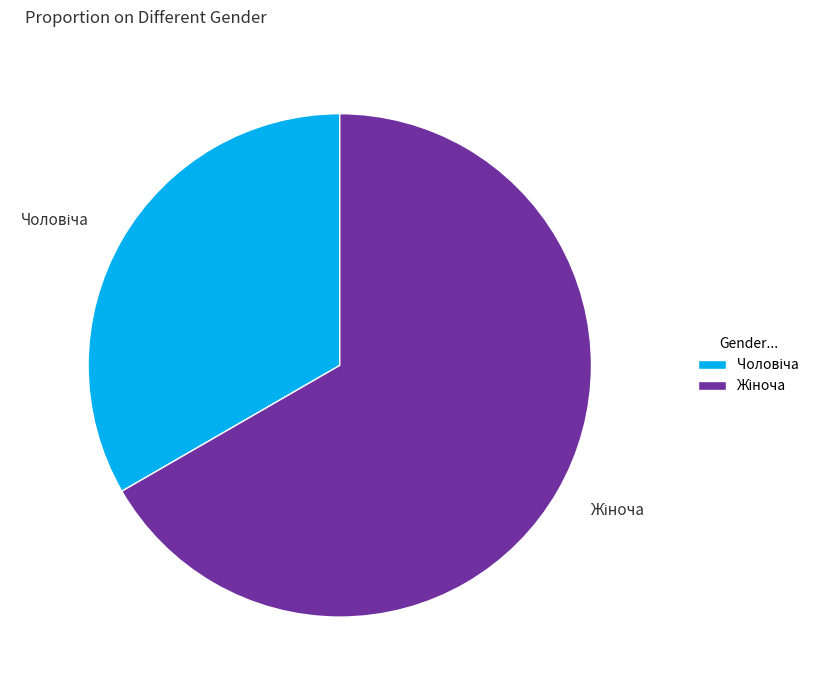

Is there any slice that represents more than half of the pie?

Yes